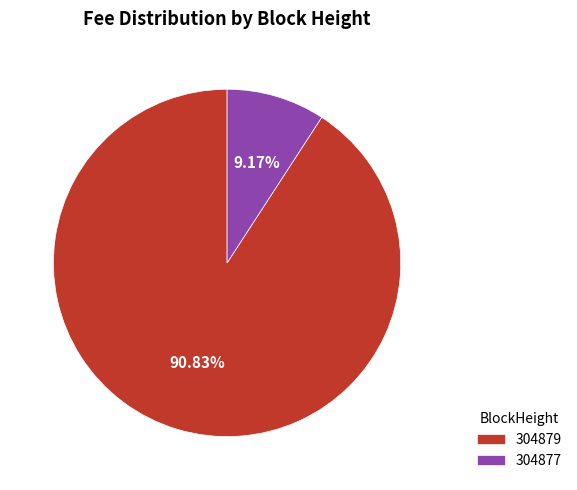

Does 304877 represent more than half of the total?

No